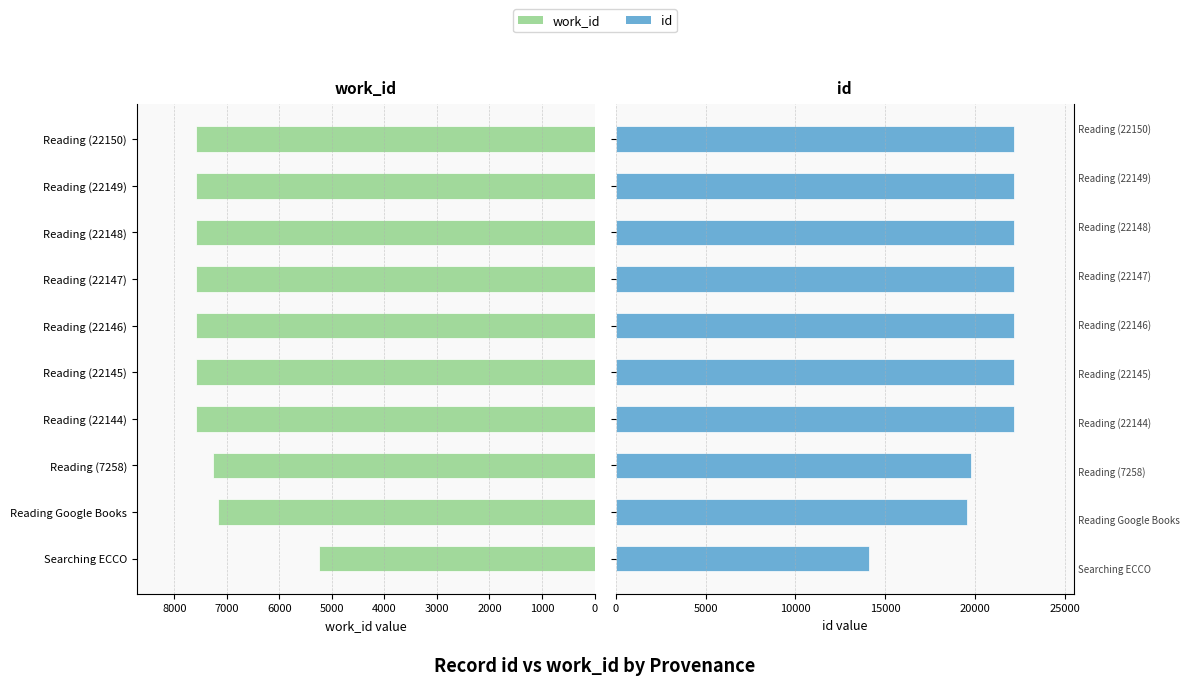

What is the difference between the maximum and minimum values in the work_id series?

2344